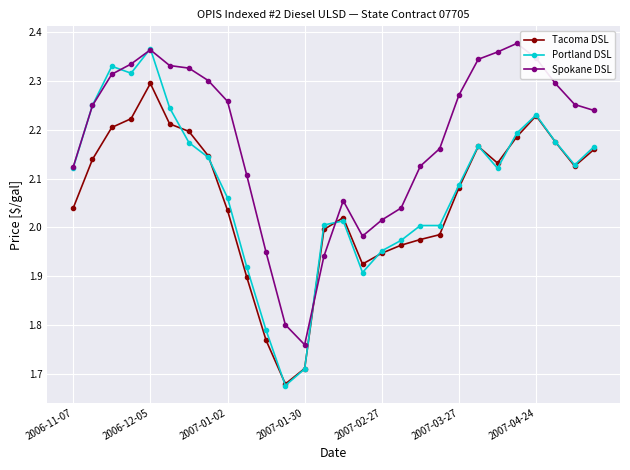

Is this an area chart (filled region under the line)?

No